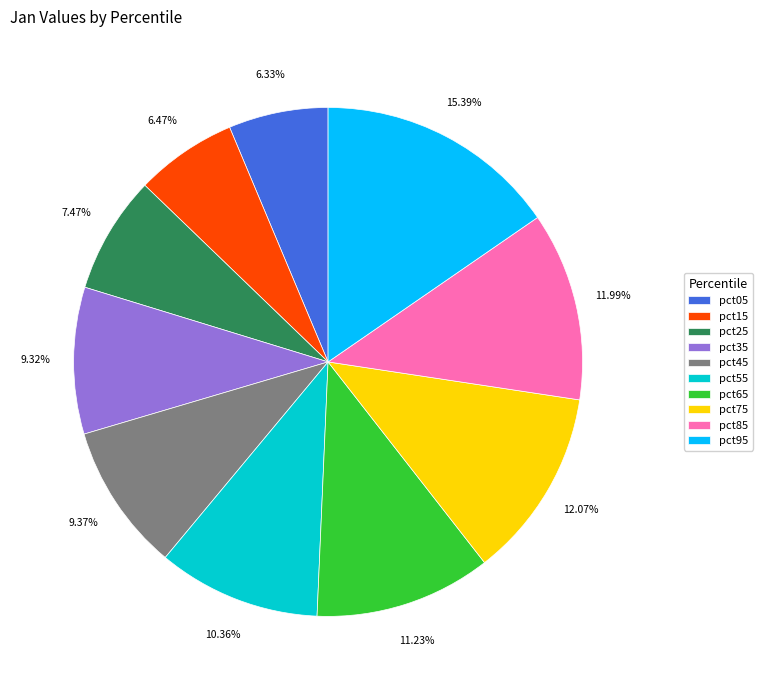

How many slices are in this pie chart?

10